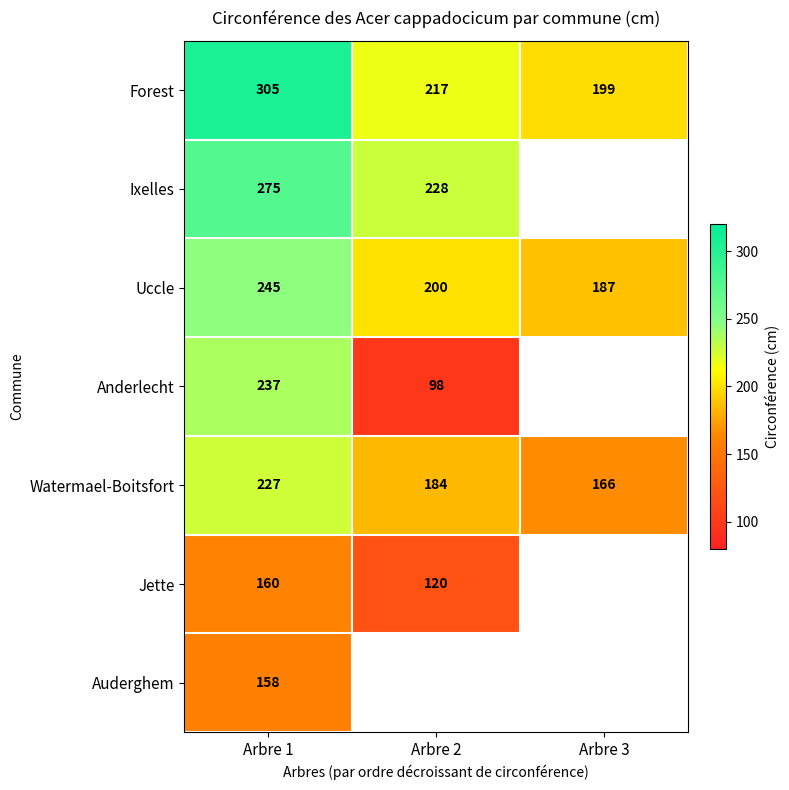

How many series are shown in this chart?

7